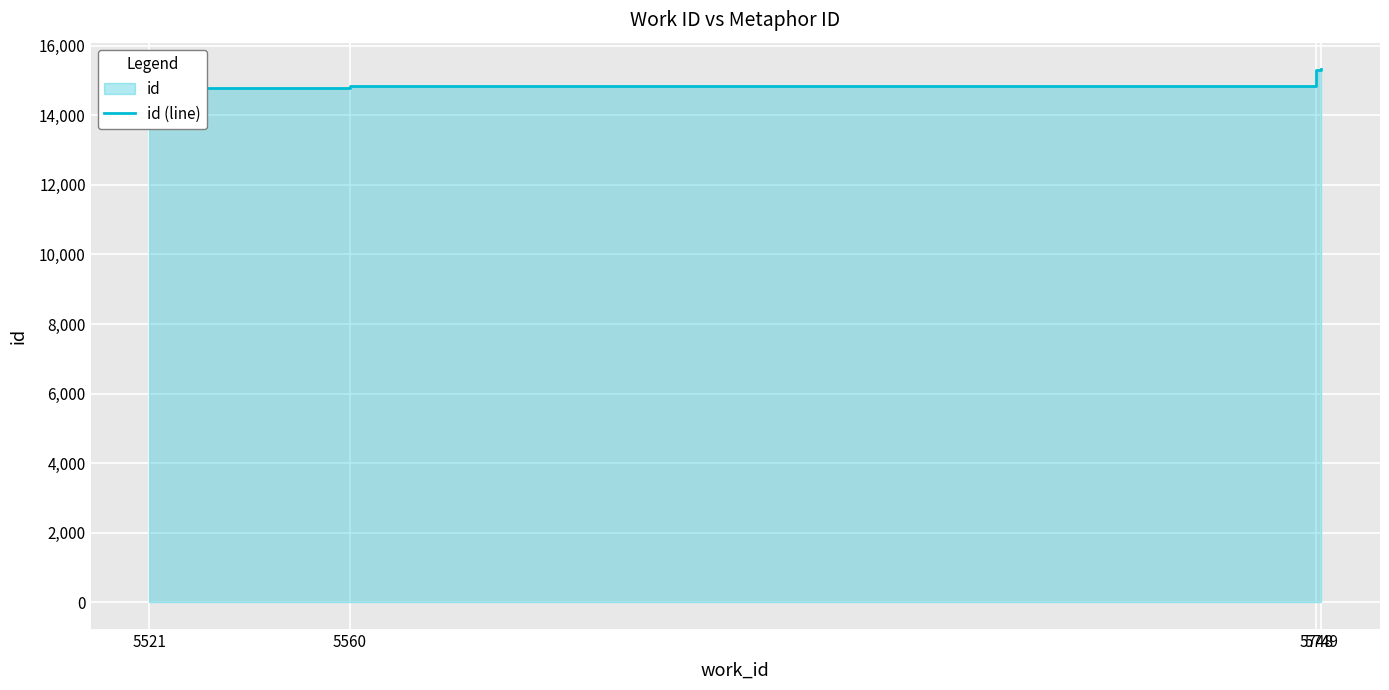

Rank the categories by value from lowest to highest.

5521, 5560, 5748, 5749